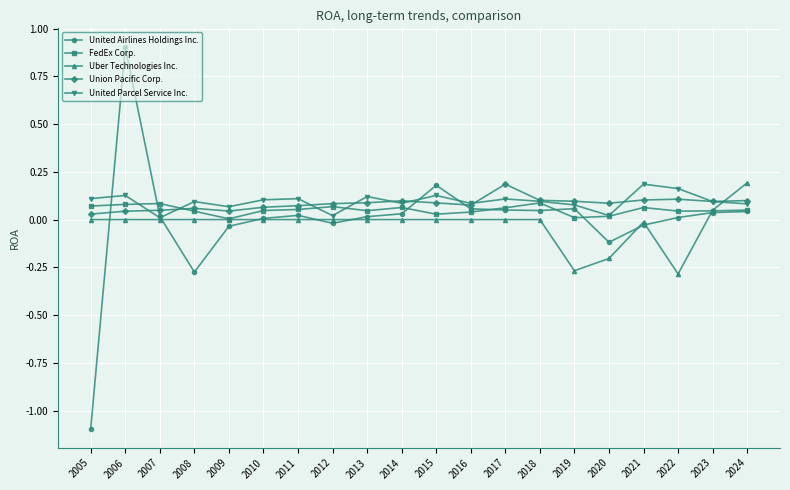

Is this an area chart (filled region under the line)?

No